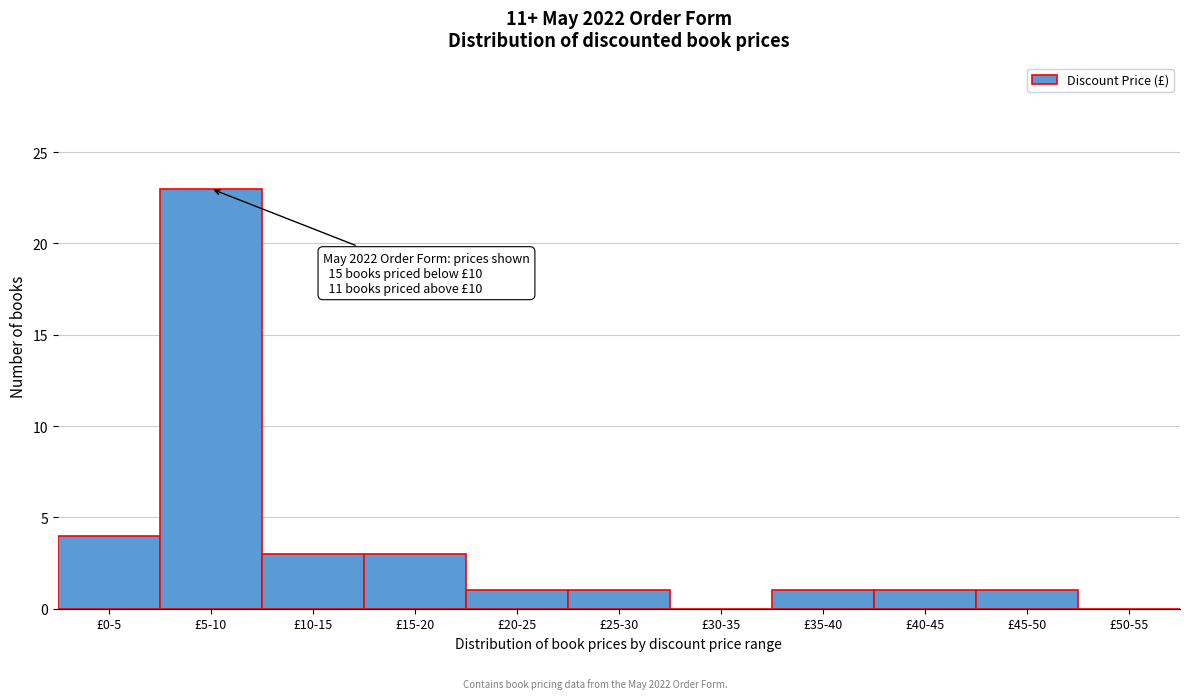

Reading left to right, what are all the values shown in this chart?

£0-5=4	£5-10=23	£10-15=3	£15-20=3	£20-25=1	£25-30=1	£30-35=0	£35-40=1	£40-45=1	£45-50=1	£50-55=0